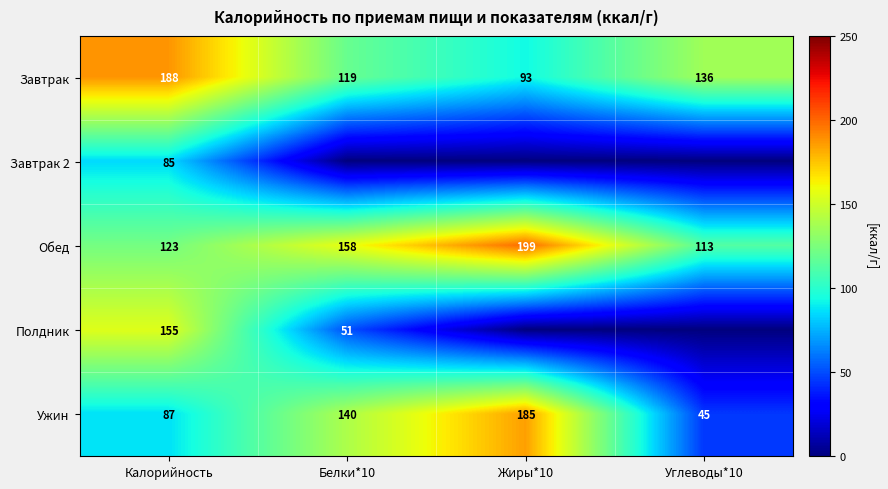

Rank the categories by Завтрак value from highest to lowest.

Калорийность, Углеводы*10, Белки*10, Жиры*10